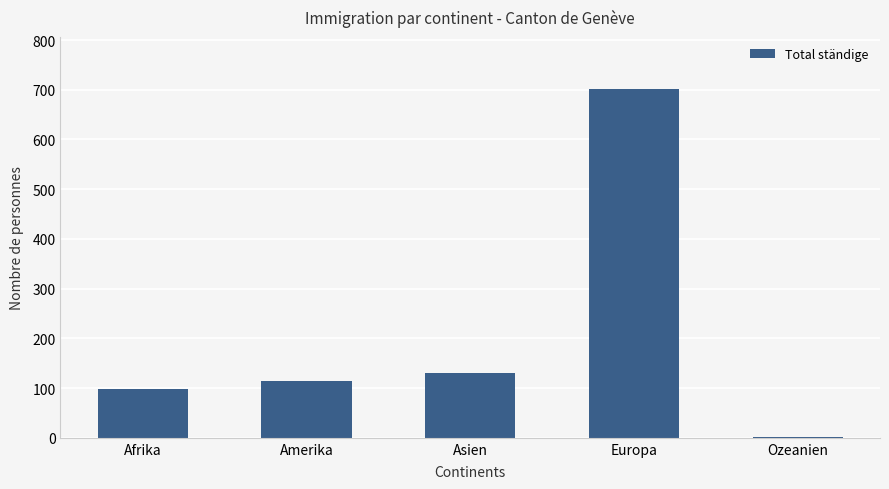

What is the label of the 2nd bar from the right?

Europa